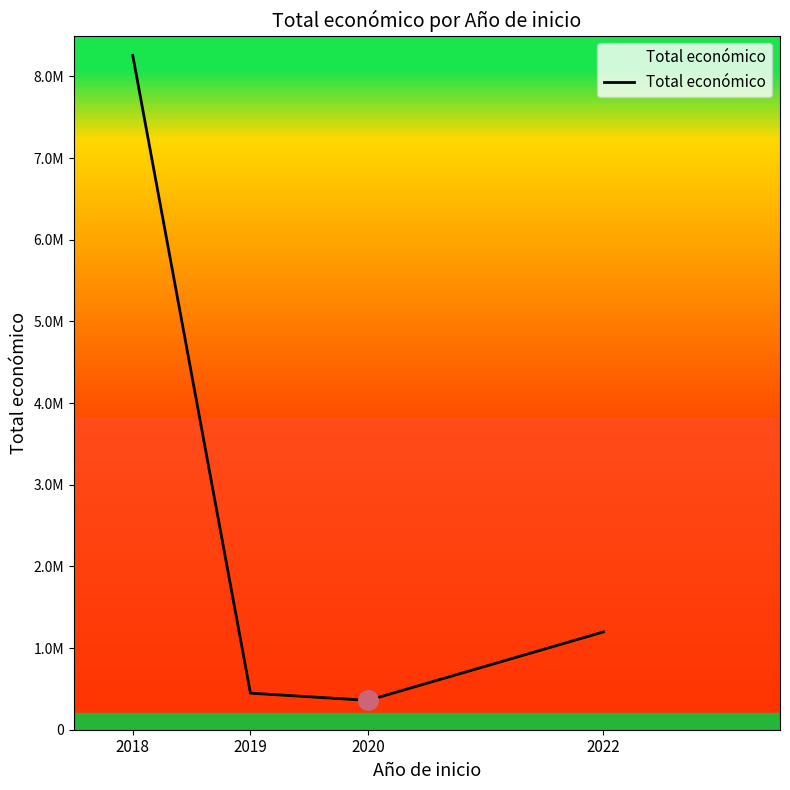

Is it true that the value at 2018 is 4834720?

False